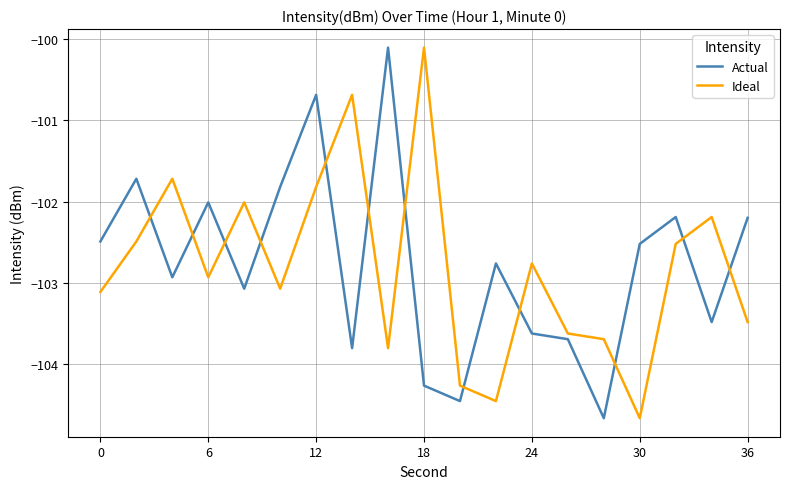

True or false: Ideal and Actual cross at least once.

True